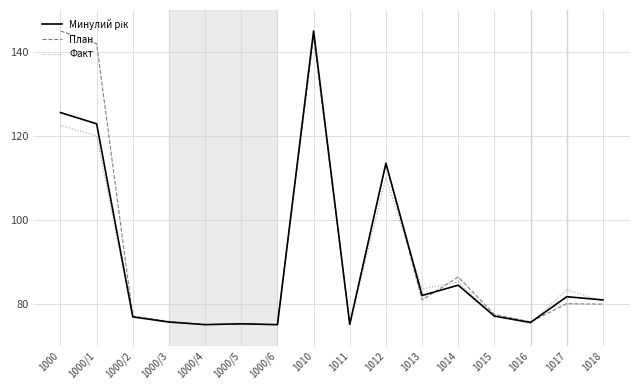

What position from the left is 1013?

11